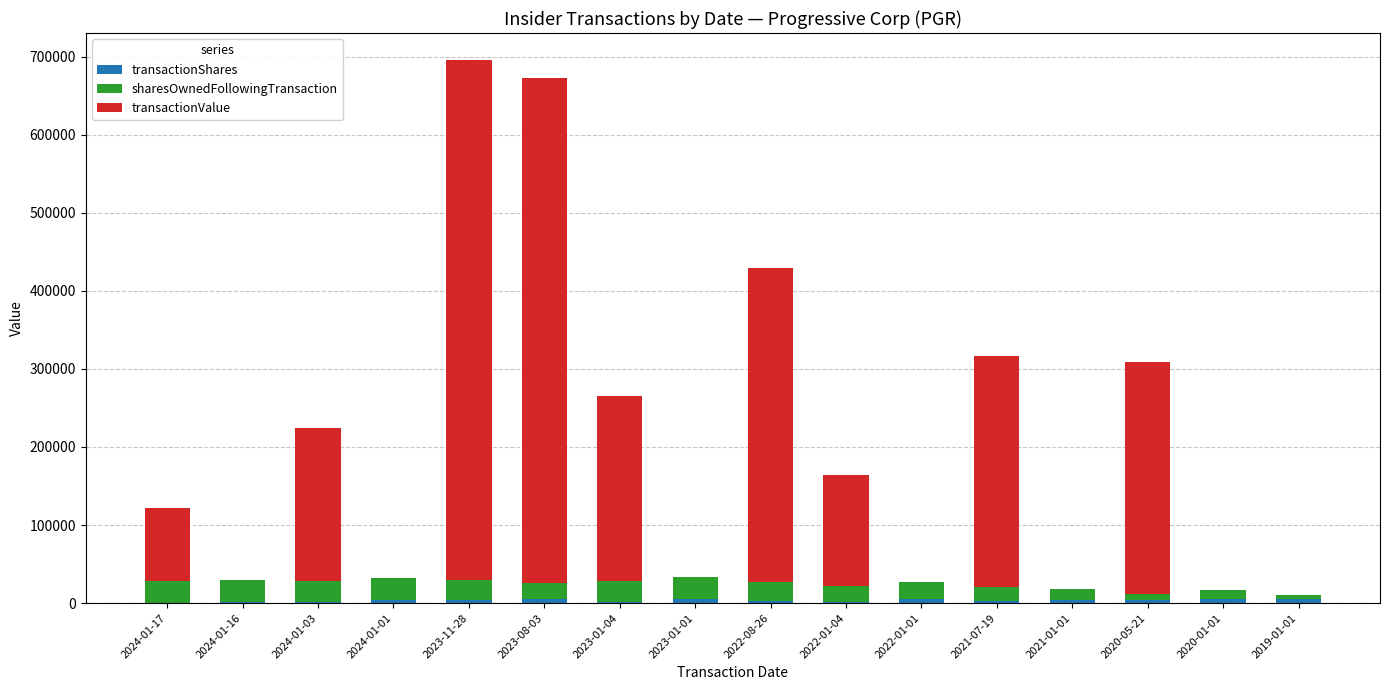

What position from the left is 2023-01-01?

8